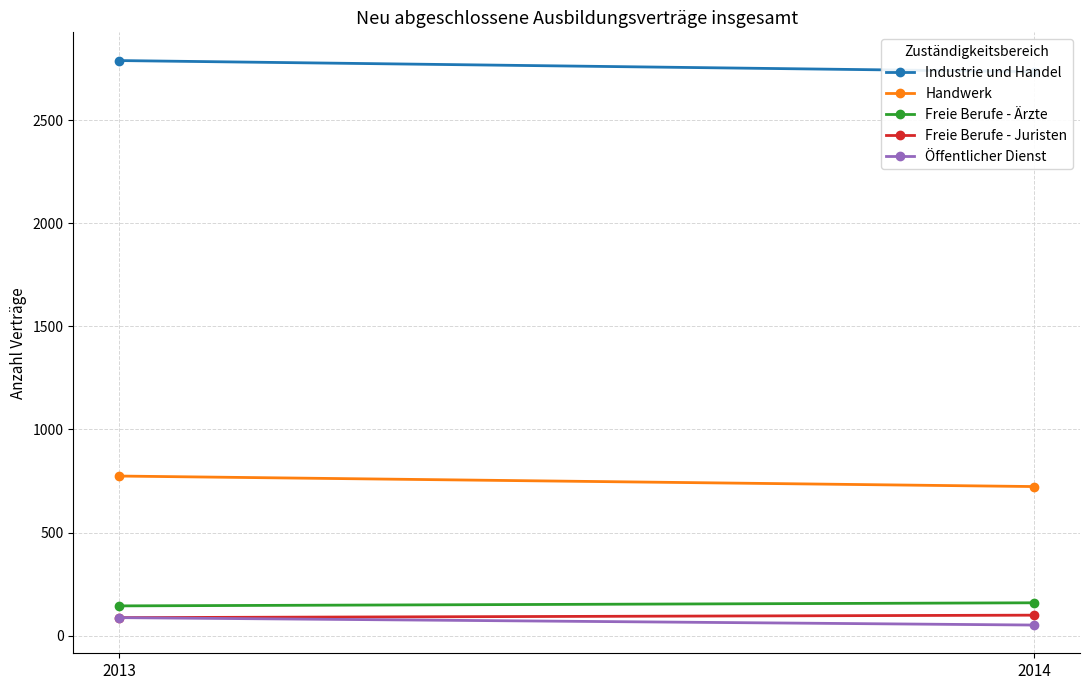

What is the spread (max minus min) of values at 2013?

2703